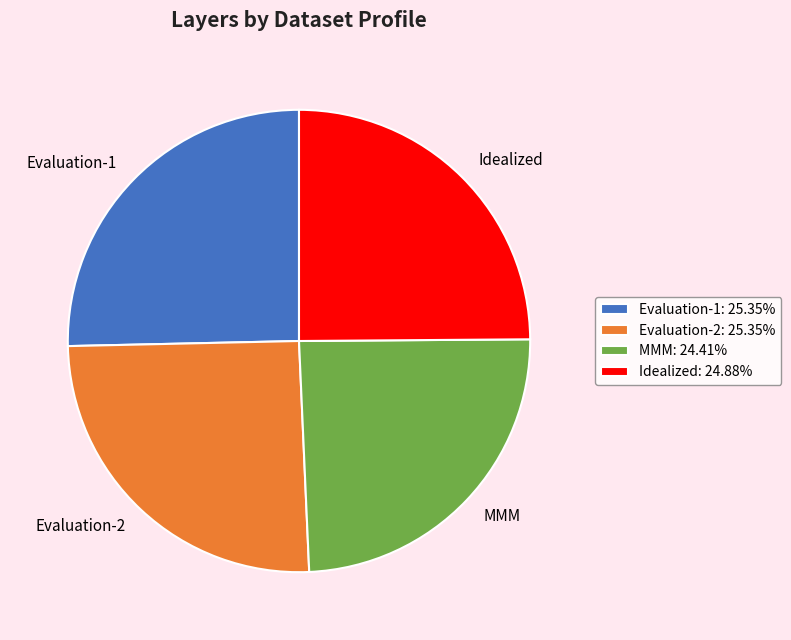

Is there a majority slice in this chart?

No